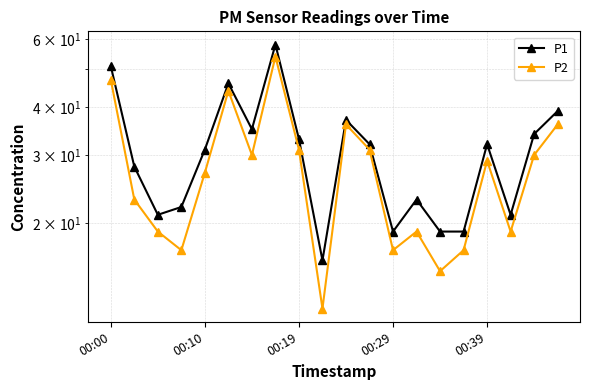

At which category is the sum across all series the highest?

7